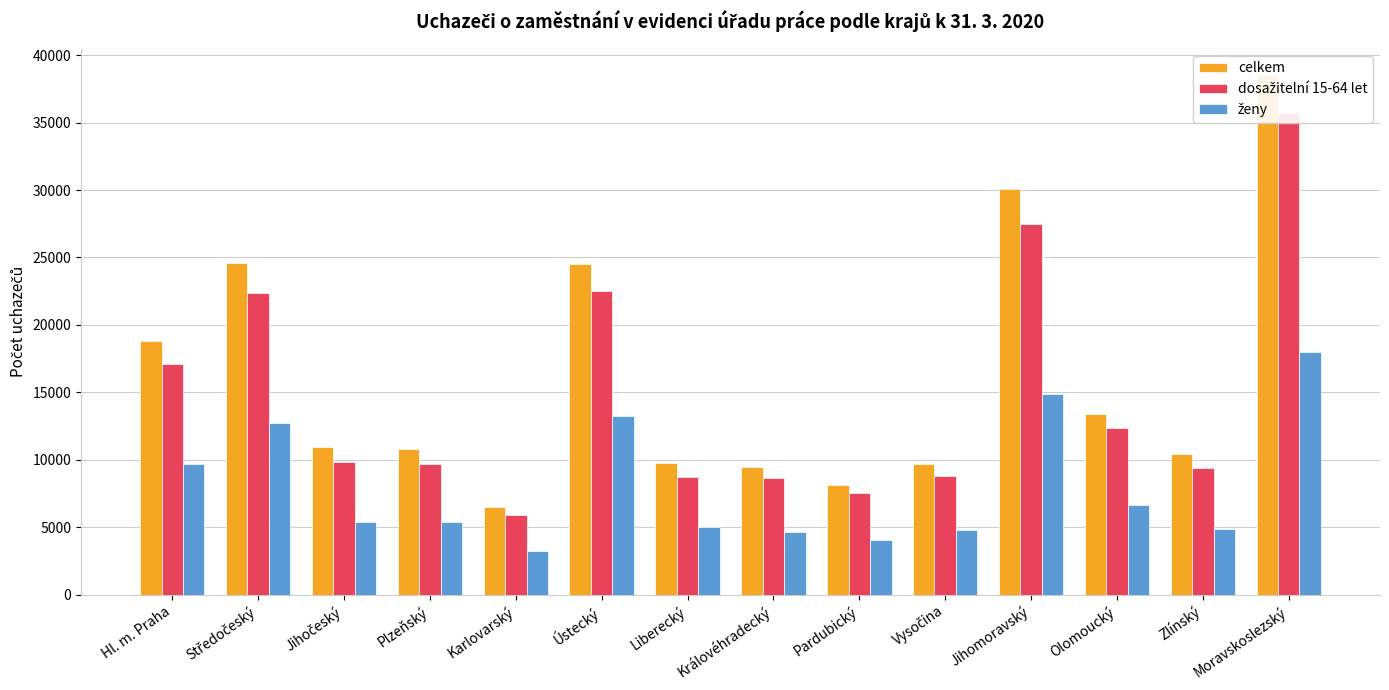

What is the minimum value for ženy?

3206